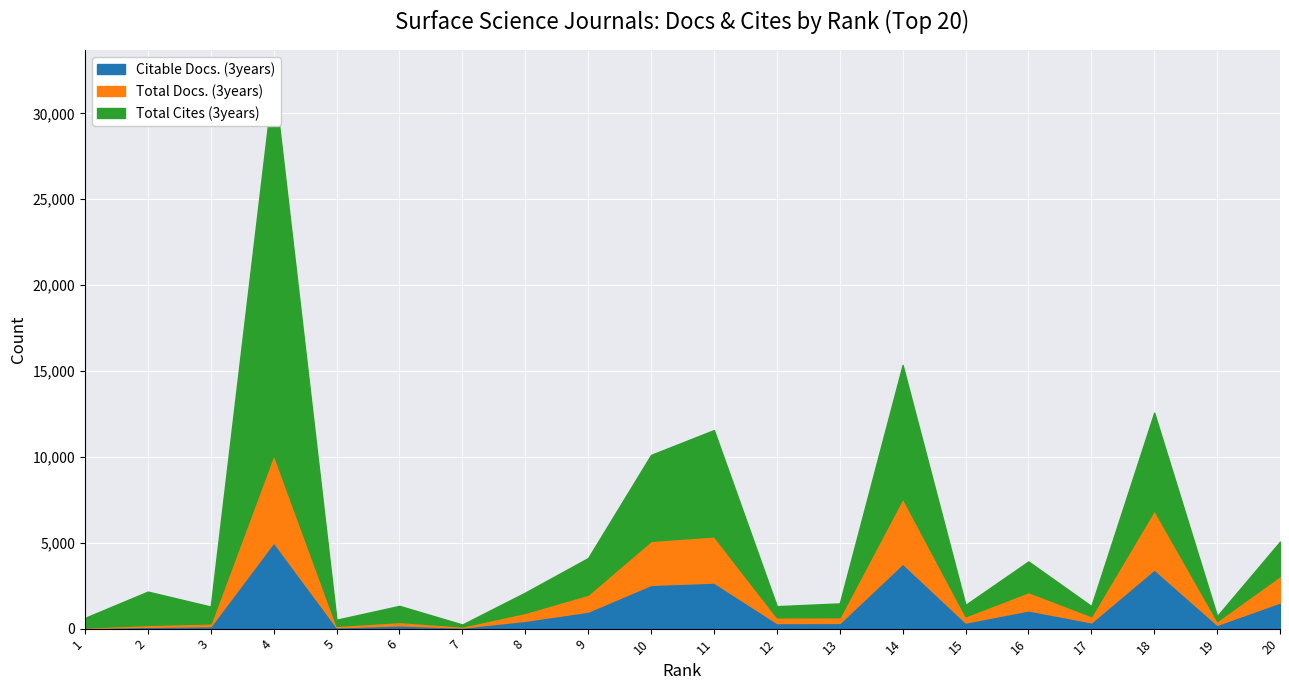

At which label does Total Docs. (3years) first exceed 732?

4